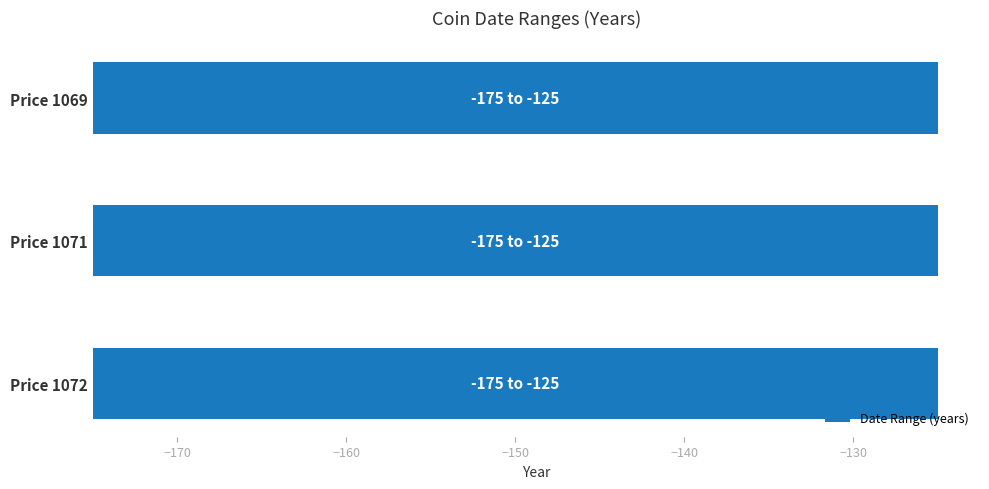

How many data points does each series have?

3